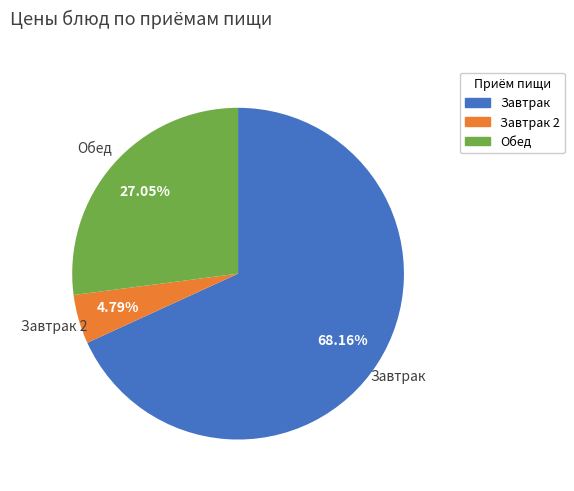

Does any single category account for the majority?

Yes